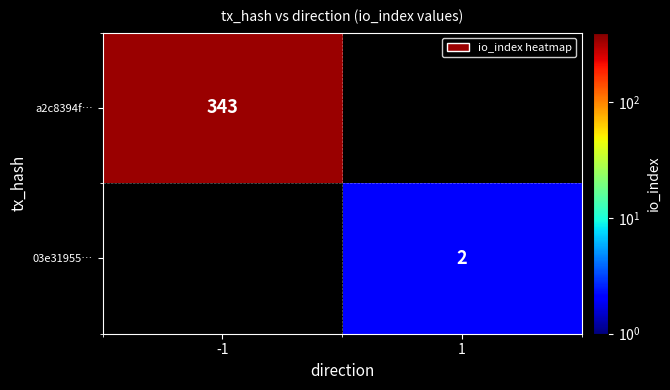

What is the maximum value shown in the chart?

343.0